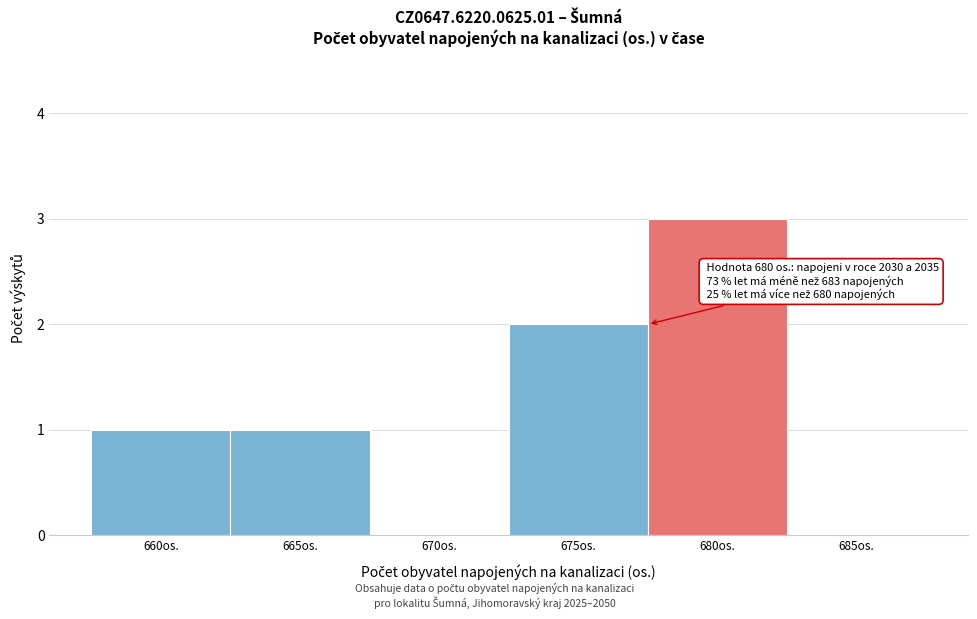

Reading left to right, transcribe all the data shown in this chart.

660os.=1	665os.=1	670os.=0	675os.=2	680os.=3	685os.=0